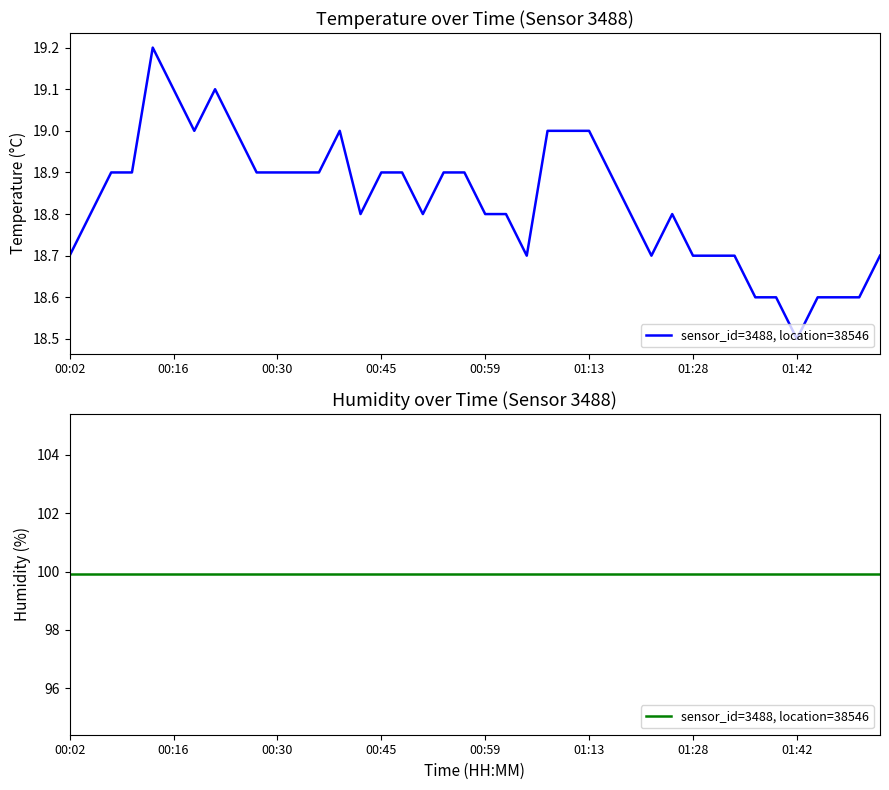

True or false: the data has more than 1 interior local peaks.

True